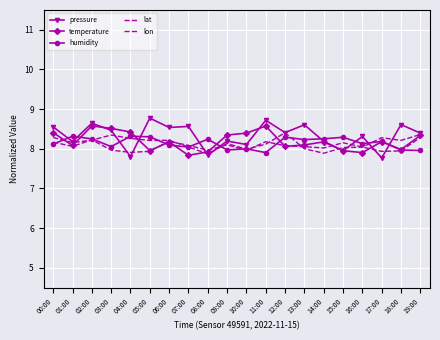

What is the greatest value displayed?

8.8